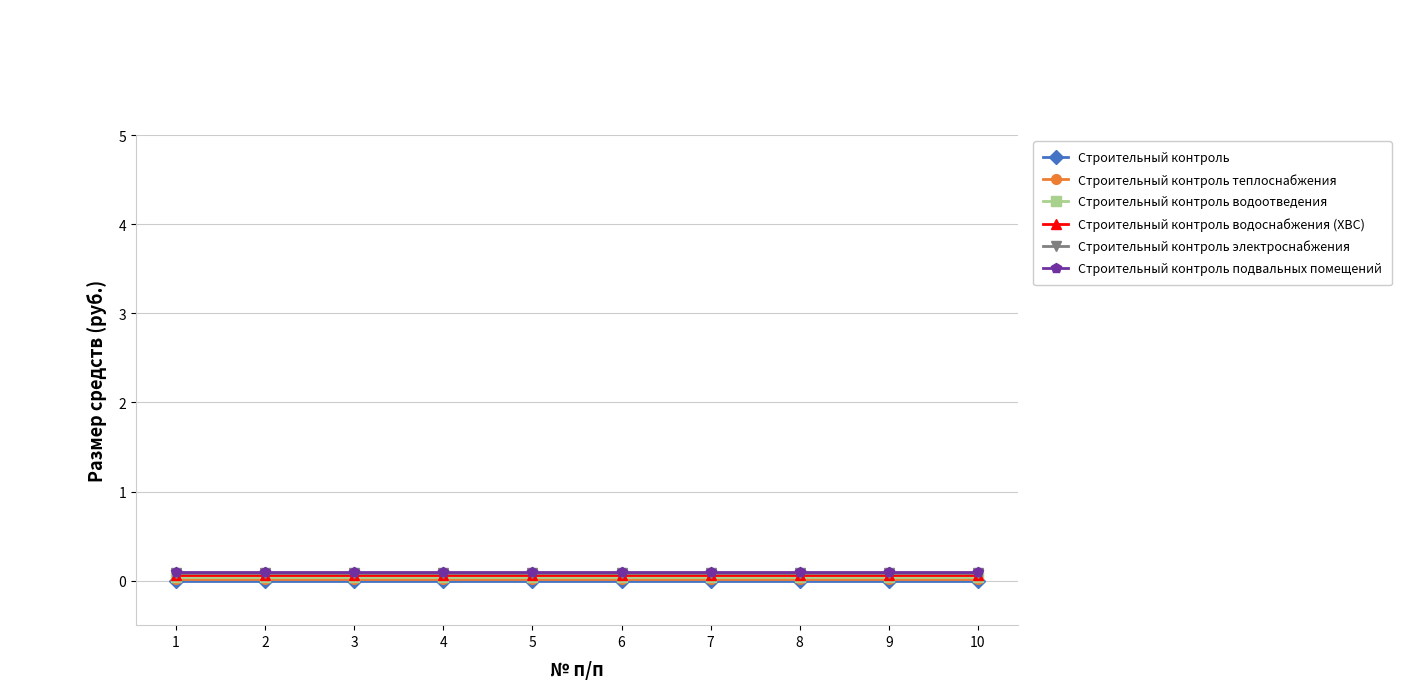

True or false: Строительный контроль водоотведения and Строительный контроль подвальных помещений intersect in this chart.

False